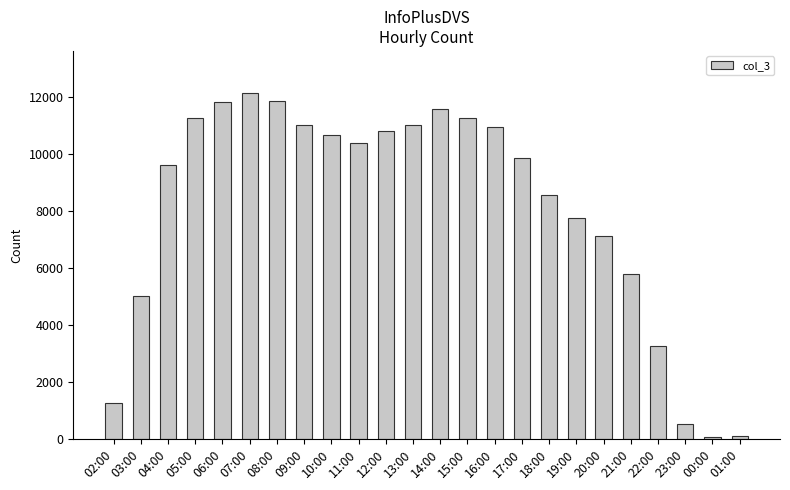

What is the sum of all values?

193475